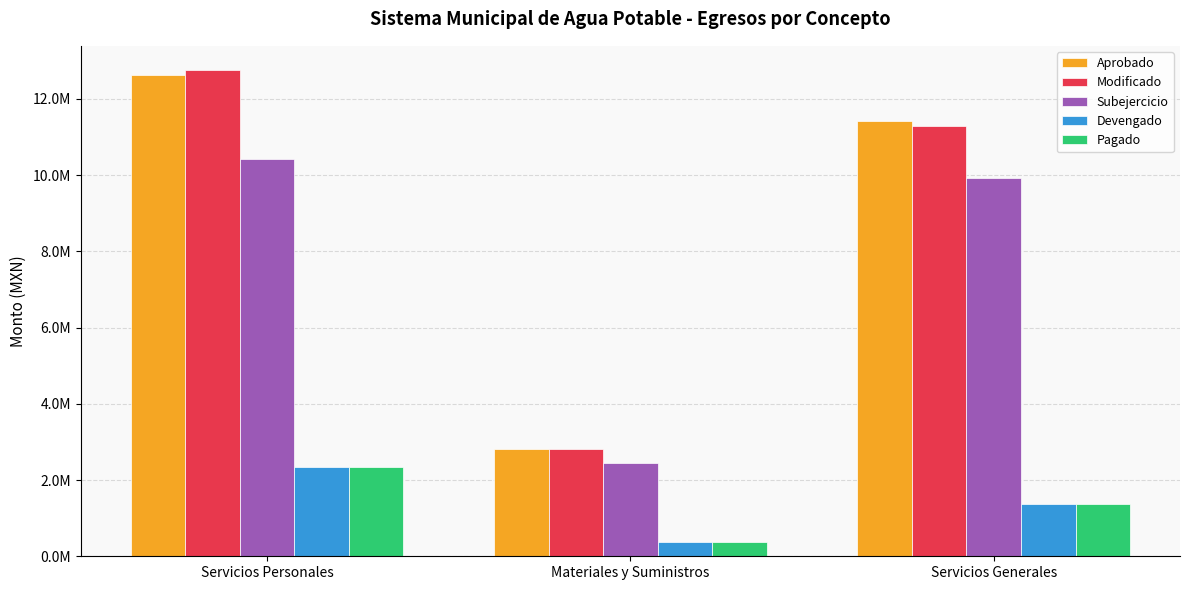

Does the chart contain any negative values?

No